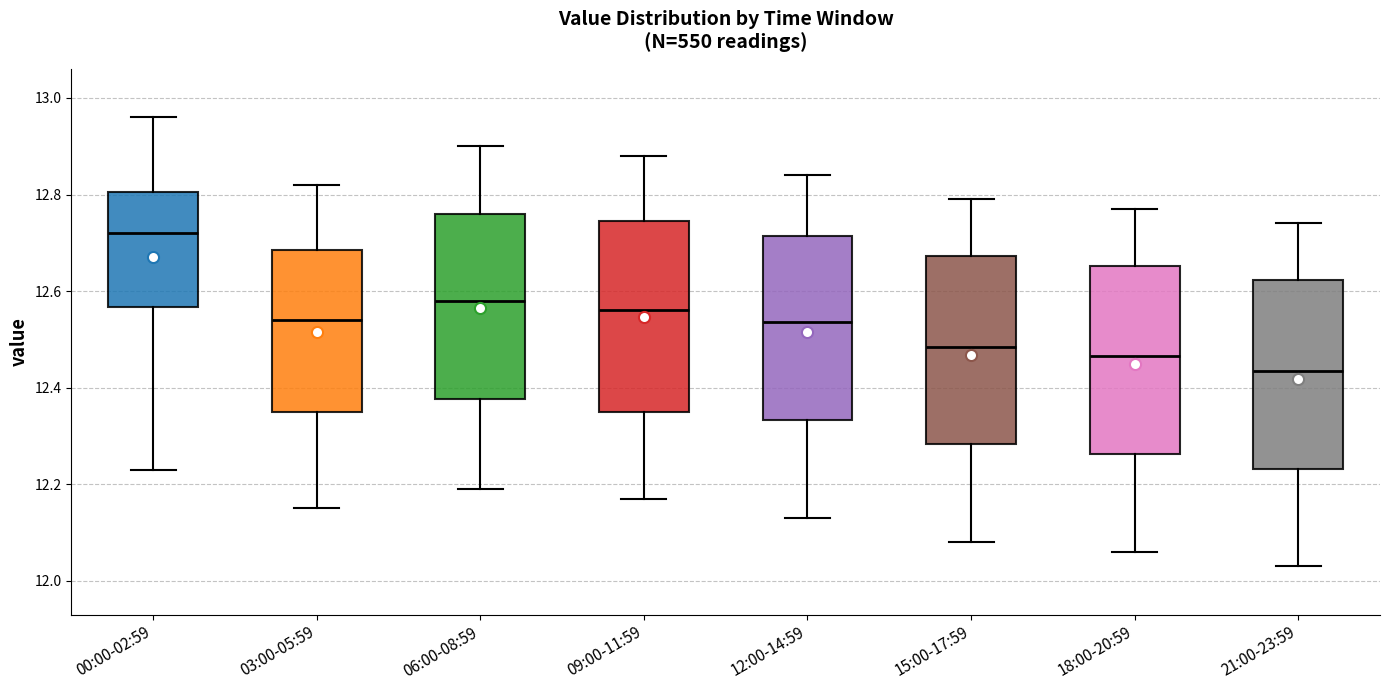

Reading left to right, read every box against the y-axis: the position of its median line, the range the box covers, and the ends of its whiskers. The values are not printed on the chart, so give them approximately, as read against the axis.

00:00-02:59: median 12.72, box 12.56 to 12.80, whiskers 12.24 to 12.96
03:00-05:59: median 12.54, box 12.36 to 12.68, whiskers 12.16 to 12.82
06:00-08:59: median 12.58, box 12.38 to 12.76, whiskers 12.20 to 12.90
09:00-11:59: median 12.56, box 12.36 to 12.74, whiskers 12.18 to 12.88
12:00-14:59: median 12.54, box 12.34 to 12.72, whiskers 12.14 to 12.84
15:00-17:59: median 12.48, box 12.28 to 12.68, whiskers 12.08 to 12.80
18:00-20:59: median 12.46, box 12.26 to 12.66, whiskers 12.06 to 12.78
21:00-23:59: median 12.44, box 12.24 to 12.62, whiskers 12.04 to 12.74